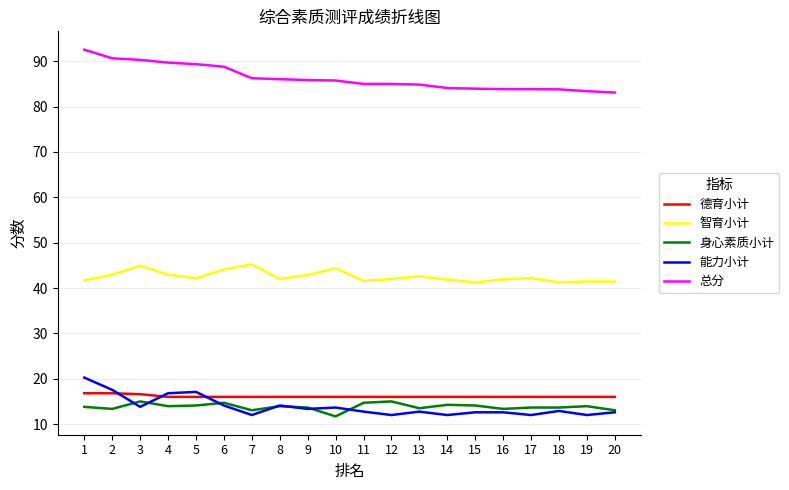

Is the value of 智育小计 at 13 greater than the value of 身心素质小计 at 20?

Yes